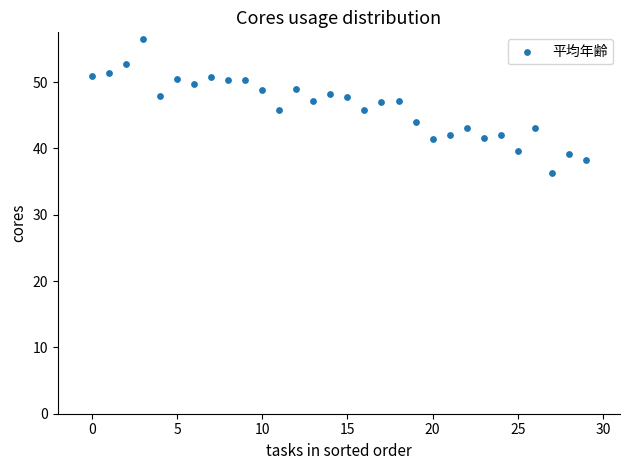

What is the range of Y values (max minus min)?

20.2